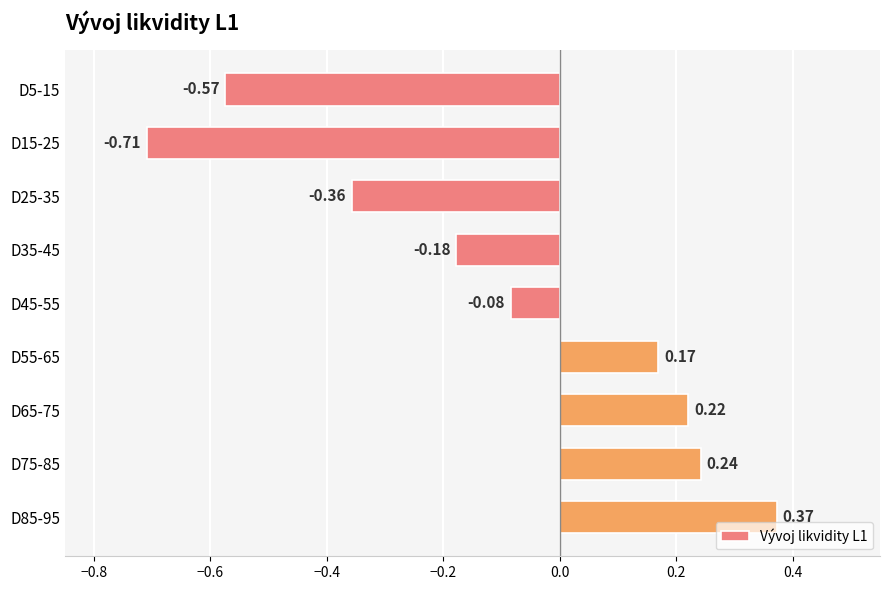

Between D65-75 and D5-15, which is larger?

D65-75